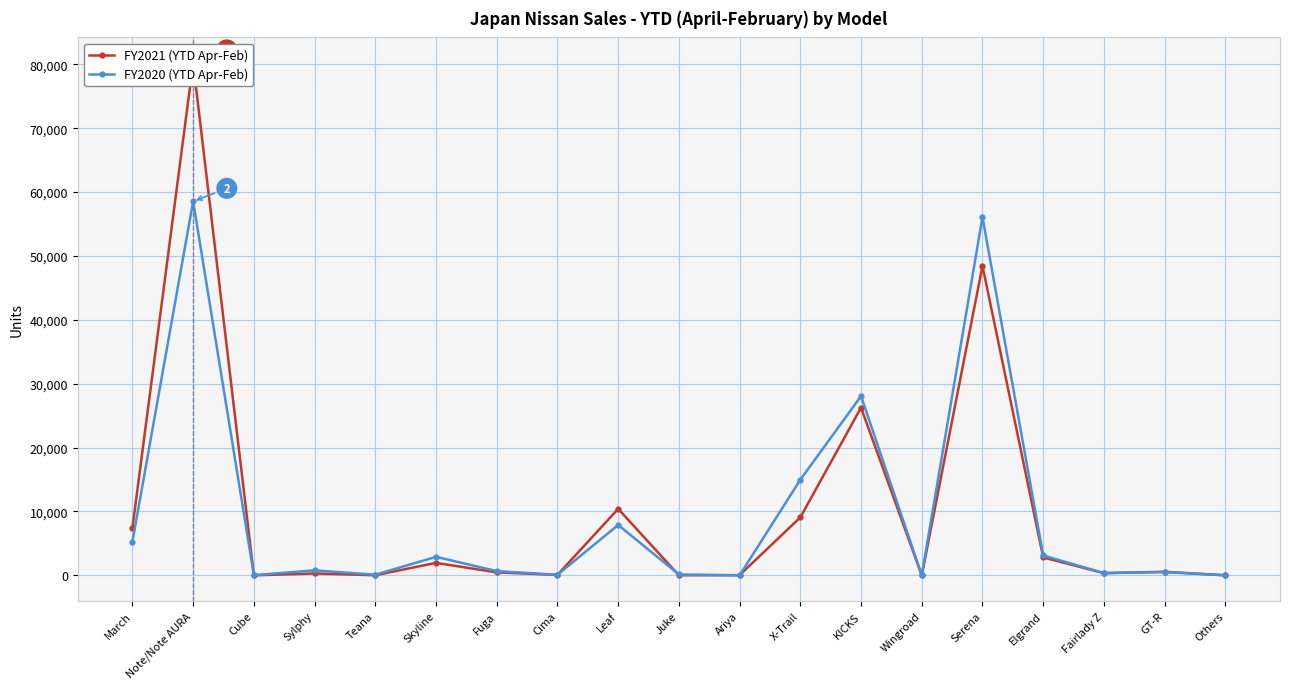

What is the label of the 17th point from the right?

Cube